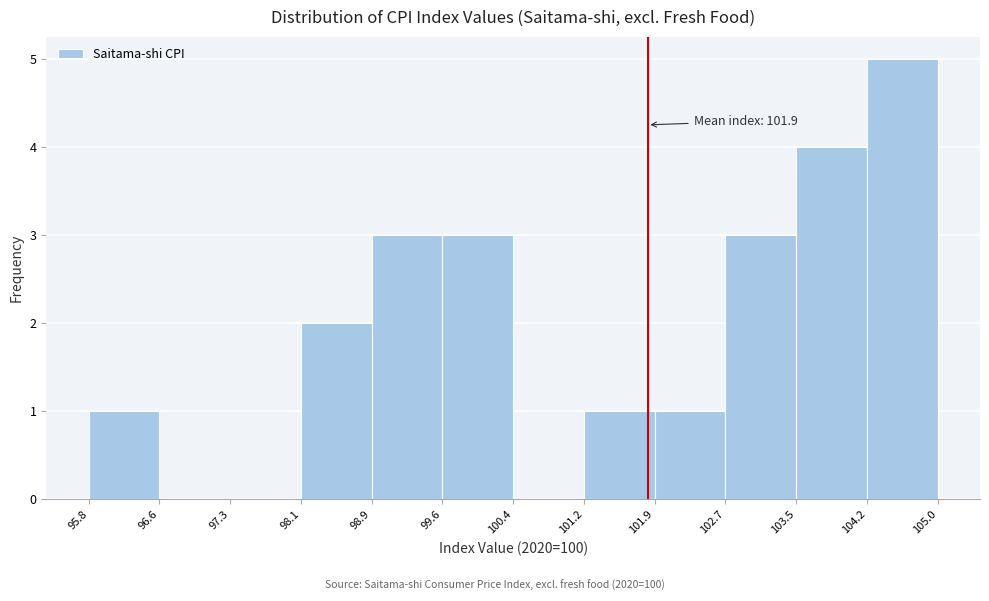

Over which range of the x-axis is the bar tallest?

104.2 to 105.0